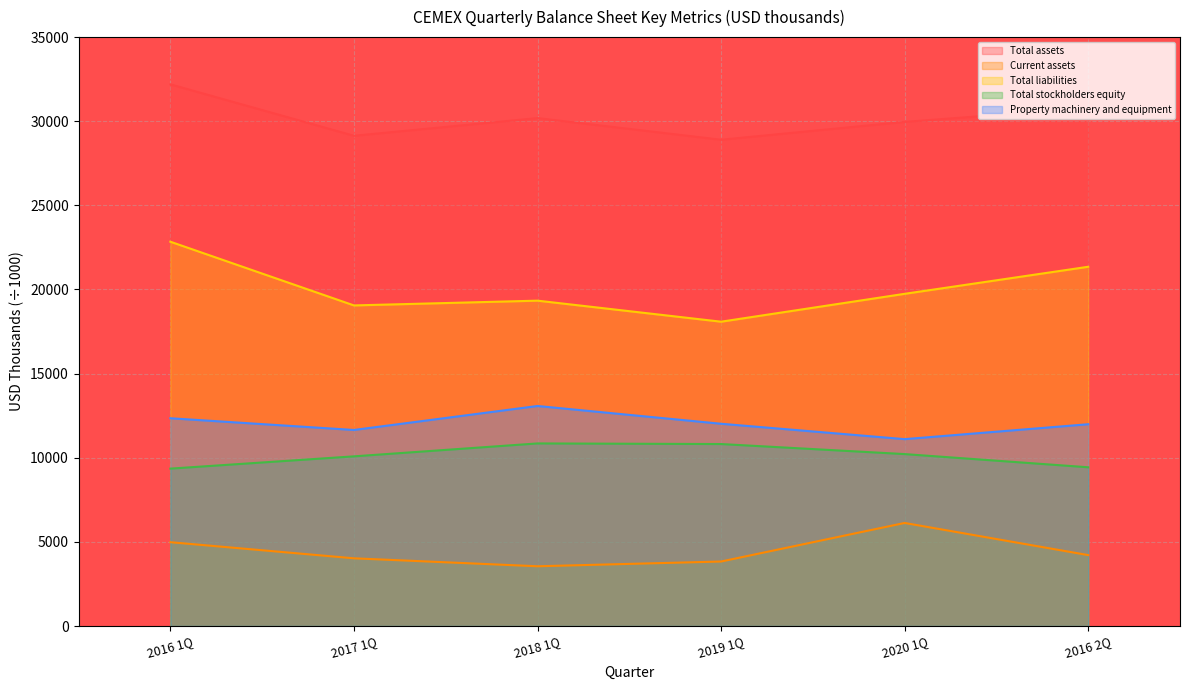

How many data points in Property machinery and equipment are less than 12019?

3